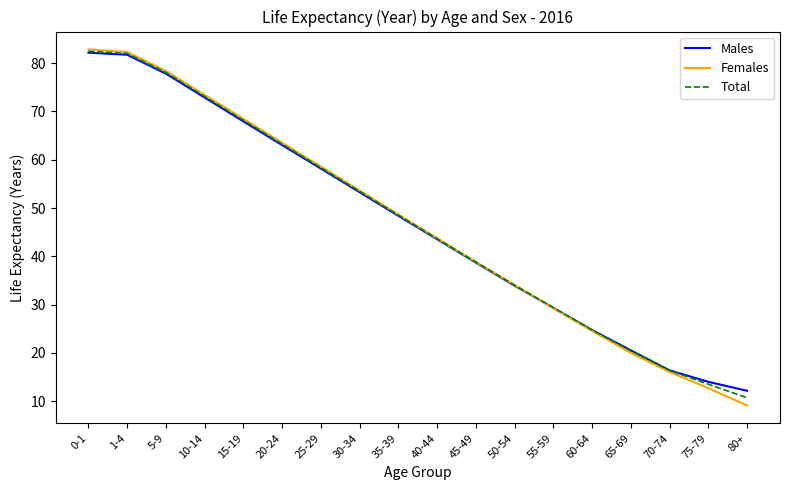

Does the chart have visible grid lines?

No